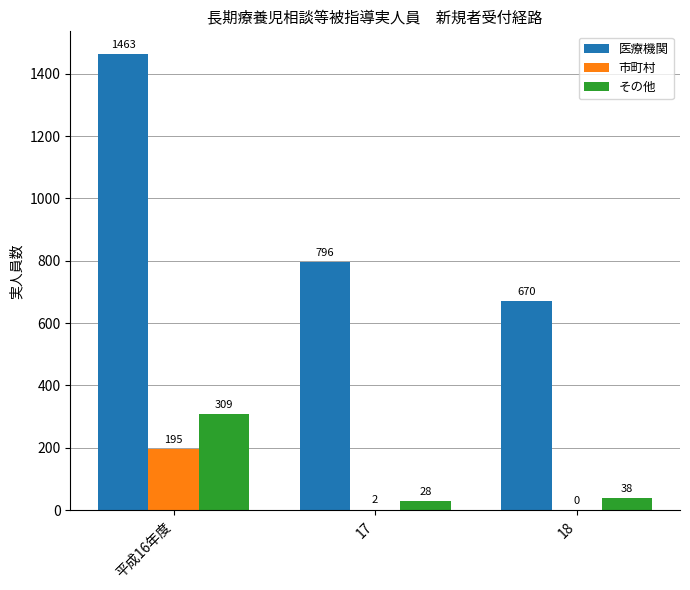

Count the 医療機関 values in the range 670 to 1463.

3